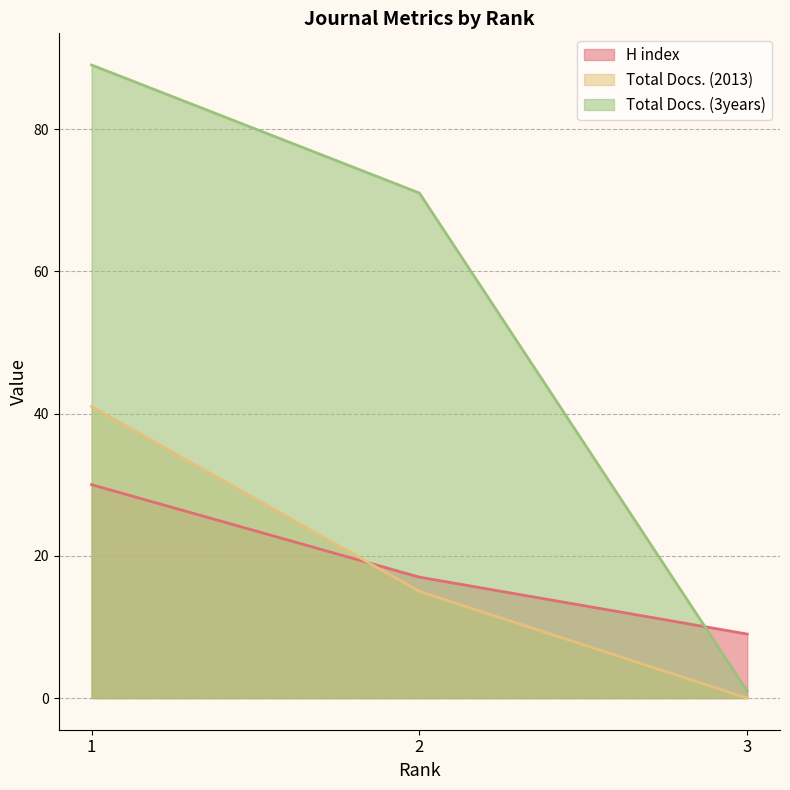

The value of Total Docs. (2013) at 3 is 0. True or false?

True